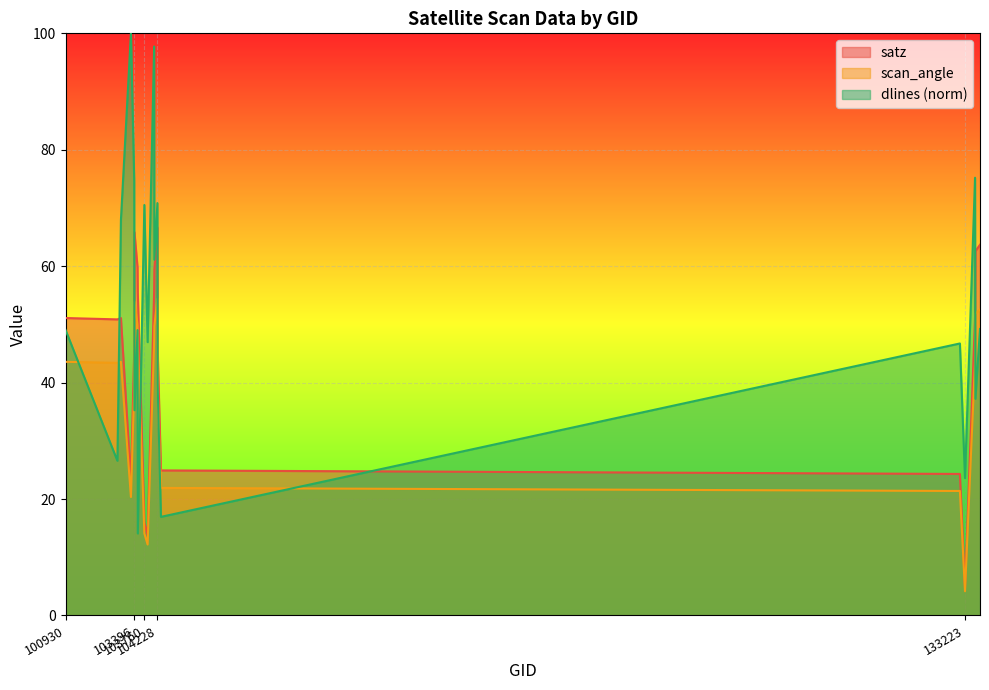

How many times do dlines and satz cross each other?

6